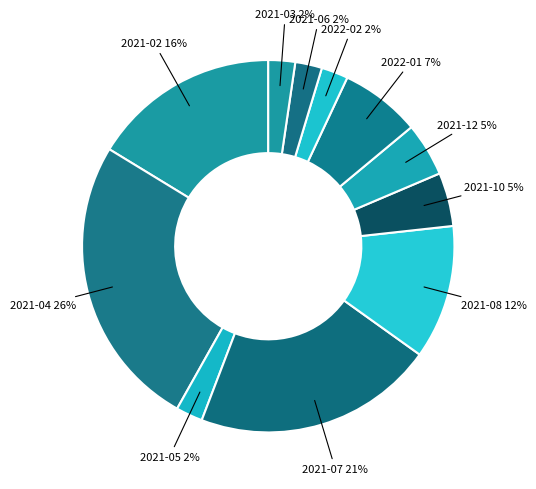

Count the number of slices in the pie.

11